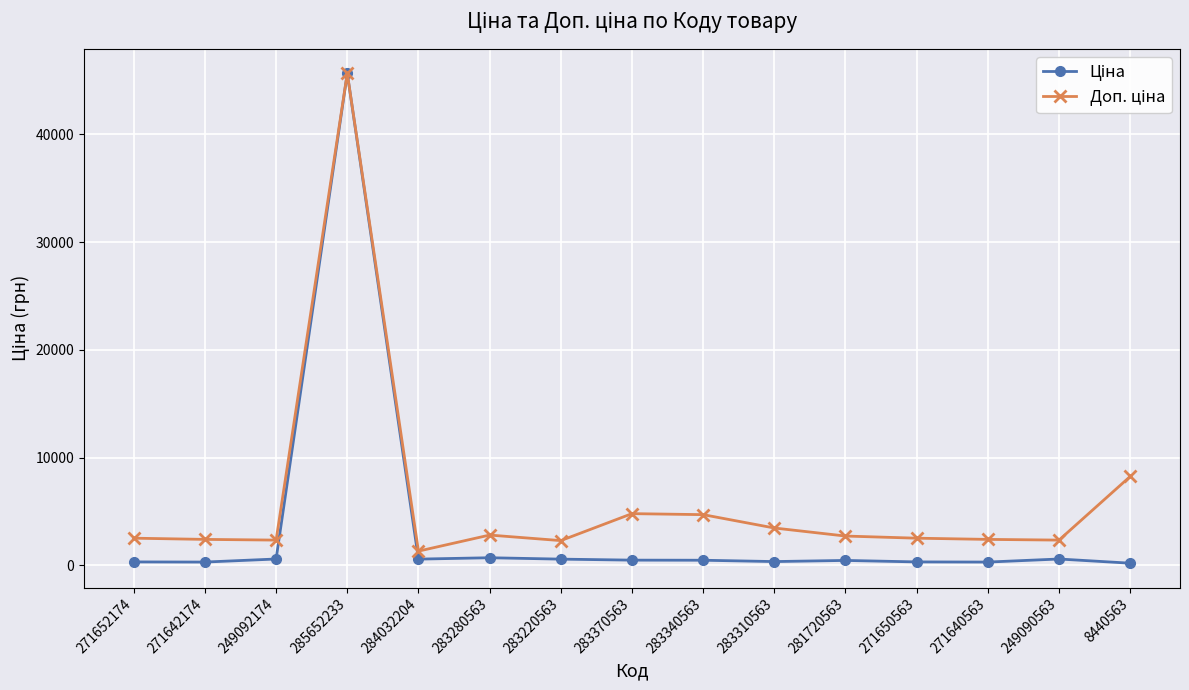

Which label corresponds to the largest value in the chart?

285652233